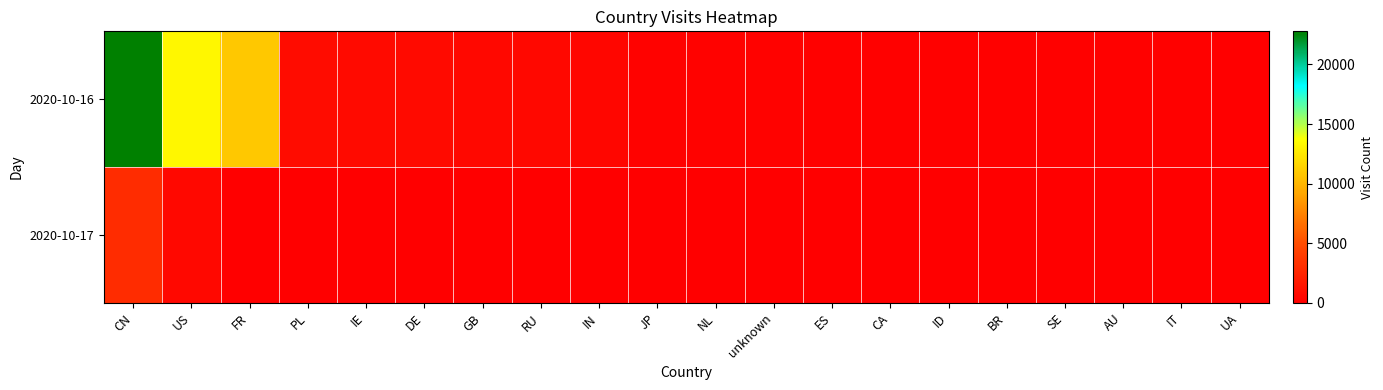

Rank the series at unknown from highest to lowest value.

2020-10-16, 2020-10-17